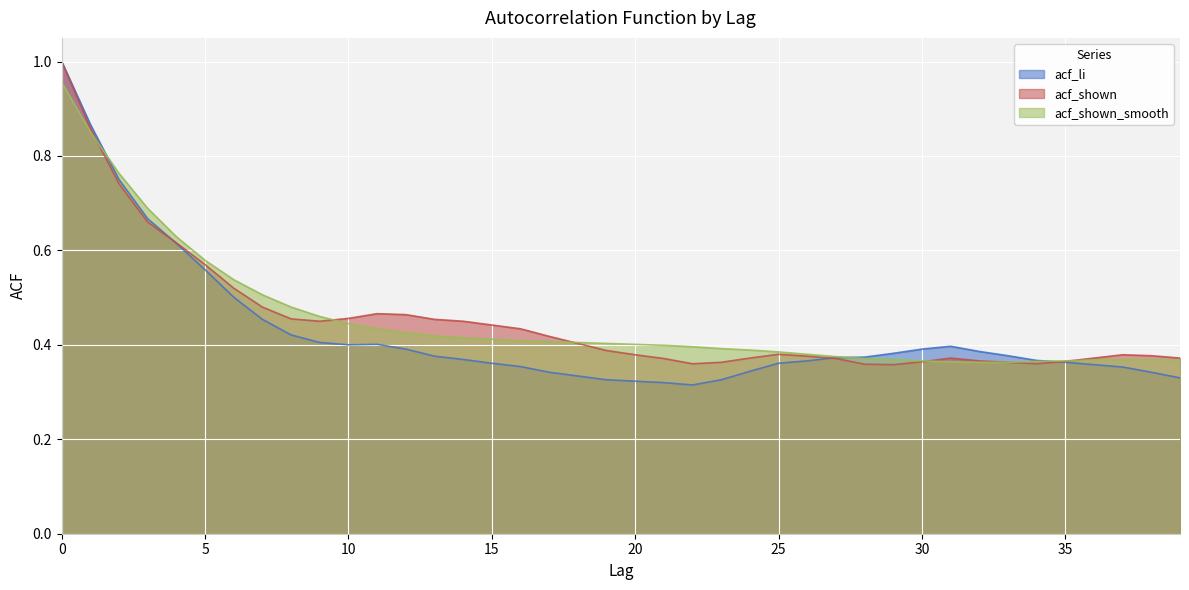

Rank the categories by acf_li value from highest to lowest.

0, 1, 2, 3, 4, 5, 6, 7, 8, 9, 11, 10, 31, 12, 30, 32, 29, 33, 13, 28, 27, 14, 34, 26, 35, 15, 25, 36, 16, 37, 24, 17, 38, 18, 39, 19, 23, 20, 21, 22